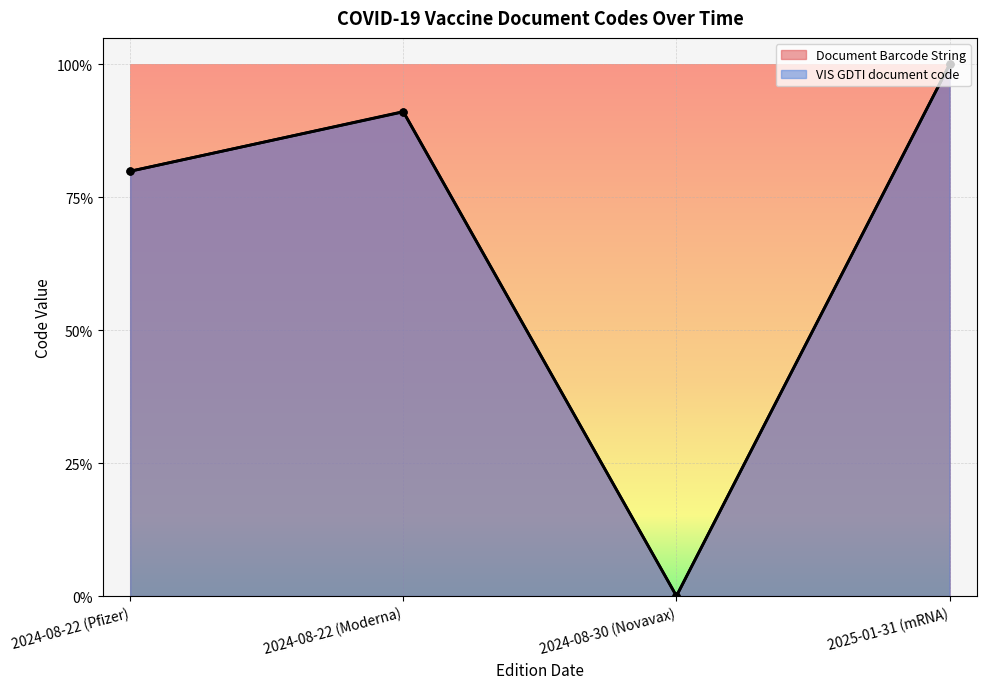

At which category does VIS GDTI document code reach its first local peak?

2024-08-22 (Moderna)